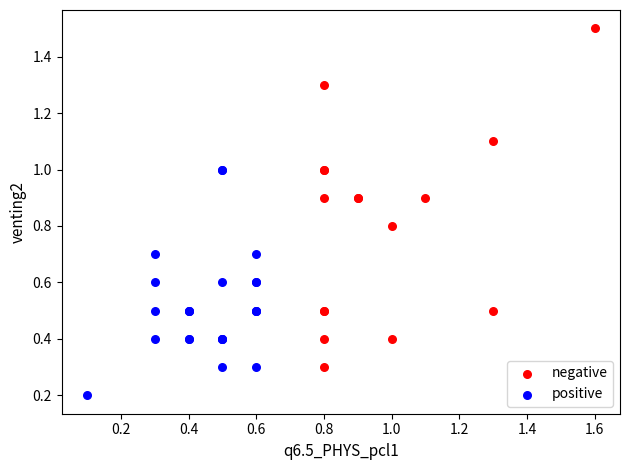

Which series contains the highest Y value?

negative